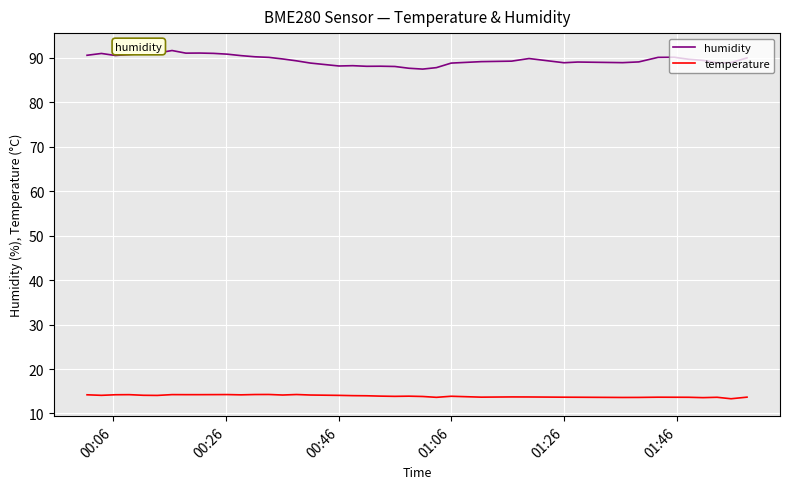

True or false: humidity and temperature intersect in this chart.

False